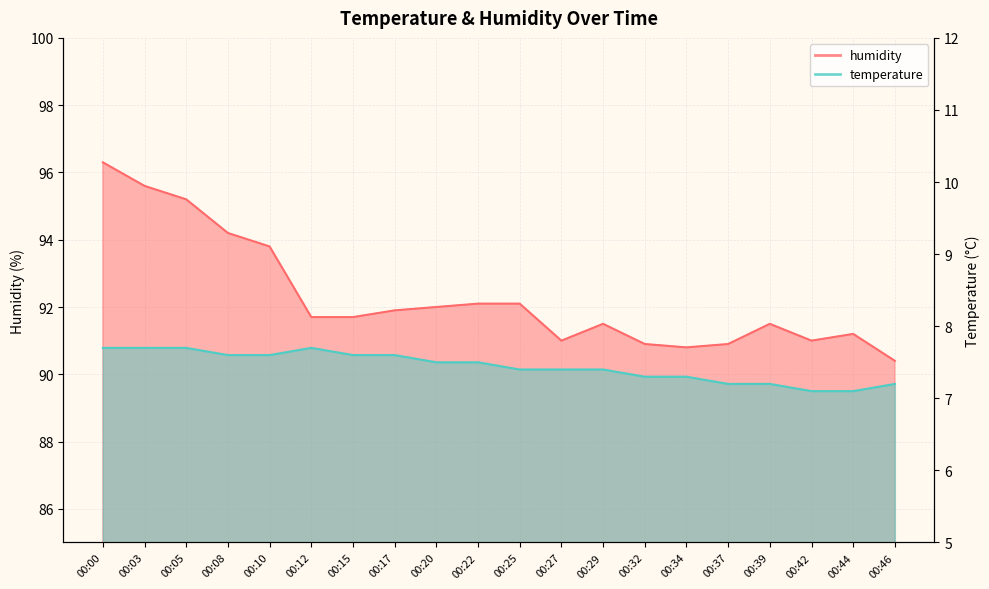

List the series in order of their overall mean, highest first.

humidity, temperature